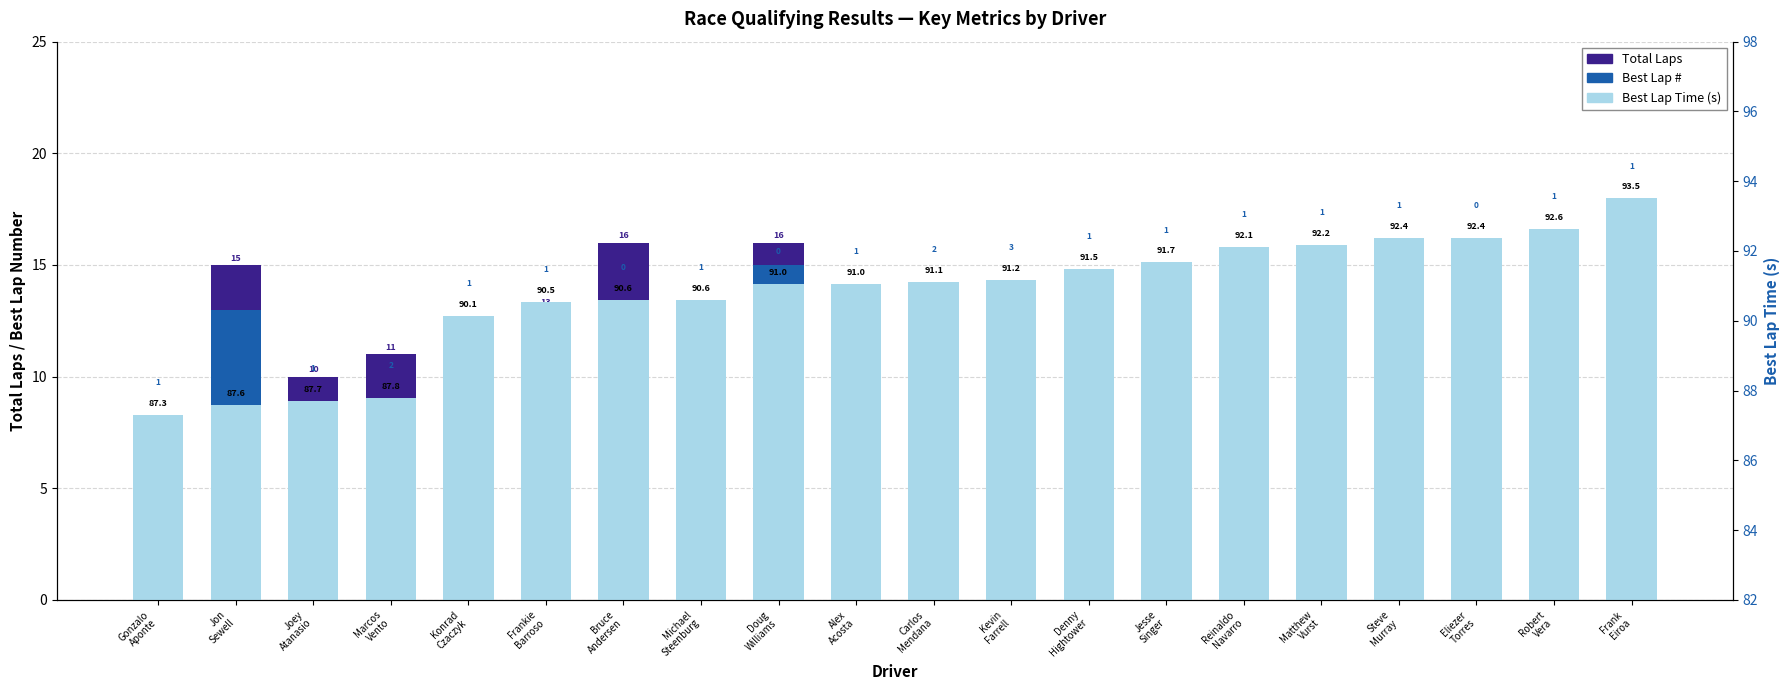

Where is Best Lap # nearest to the value 9?

Kevin
Farrell